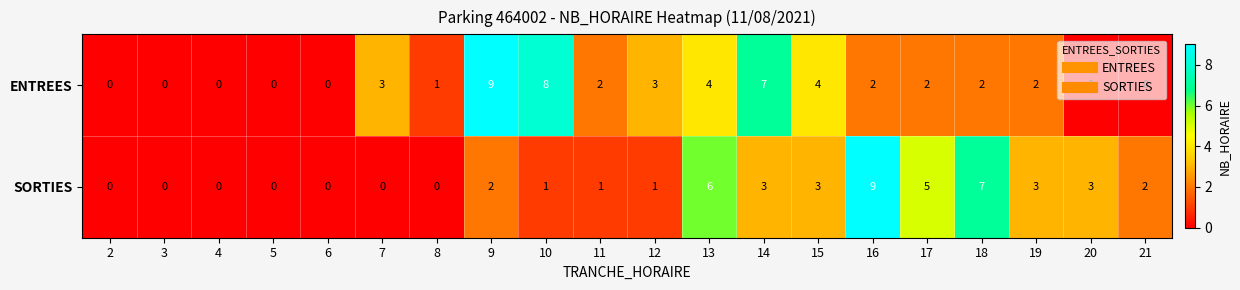

Count the ENTREES values in the range 0 to 4.

17